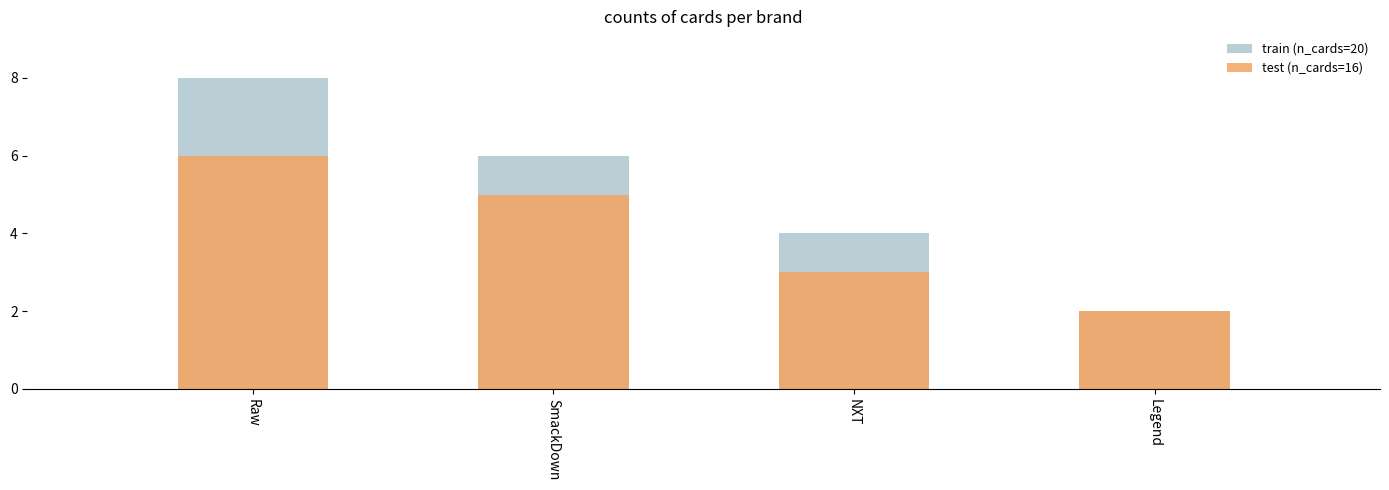

Which series has the largest range (max minus min)?

train (n_cards=20)